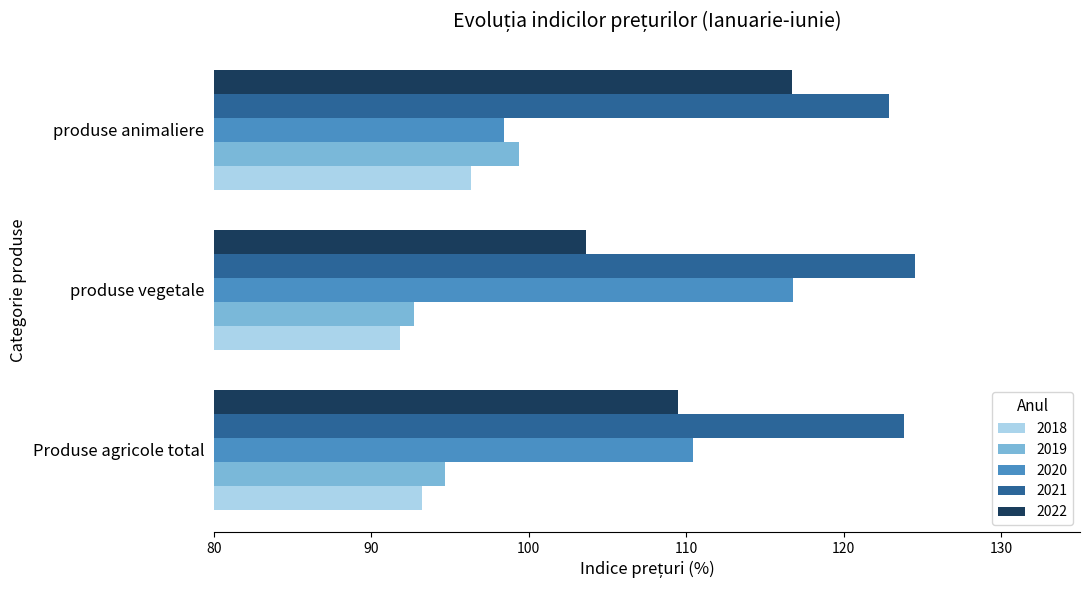

What is the minimum value for 2021?

122.9